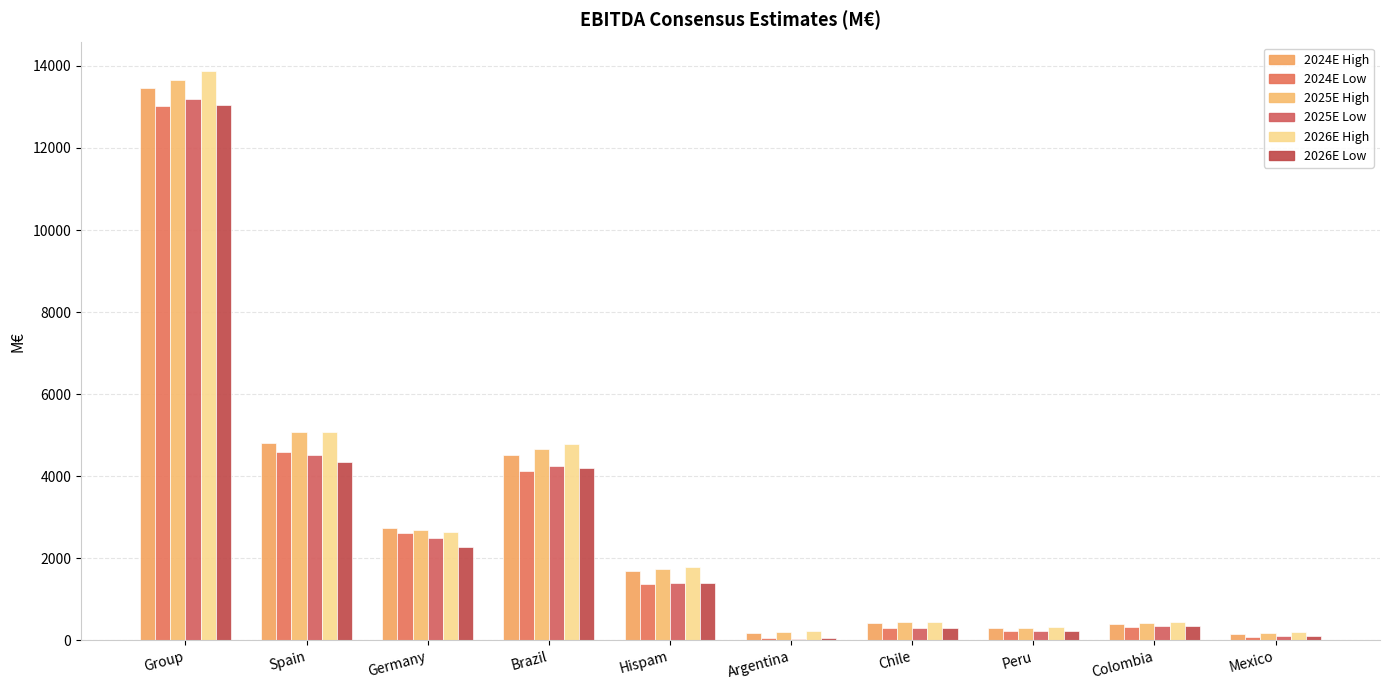

At how many categories does at least one series exceed 9054?

1